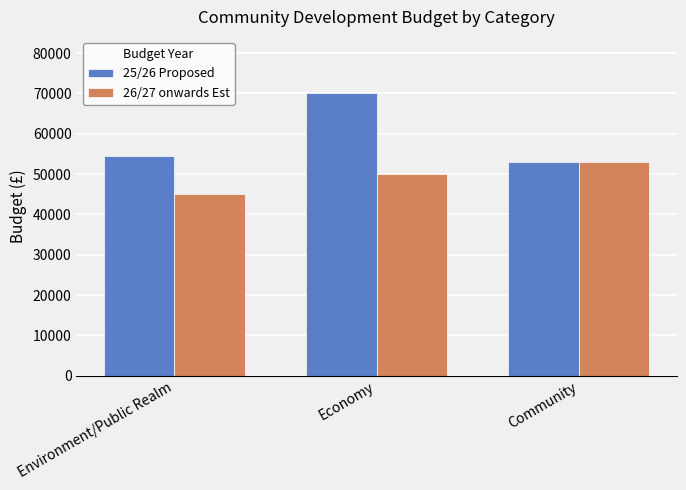

The value of 25/26 Proposed at Environment/Public Realm is 23936. True or false?

False